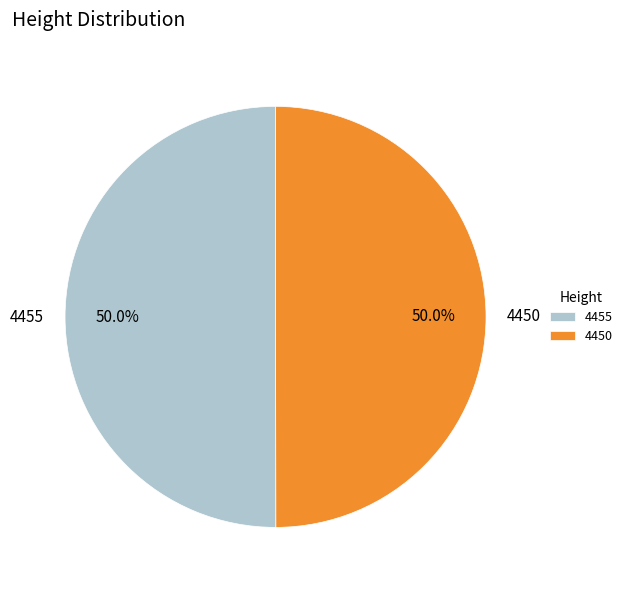

What is the ratio of the value at 4450 to the value at 4455?

1.0